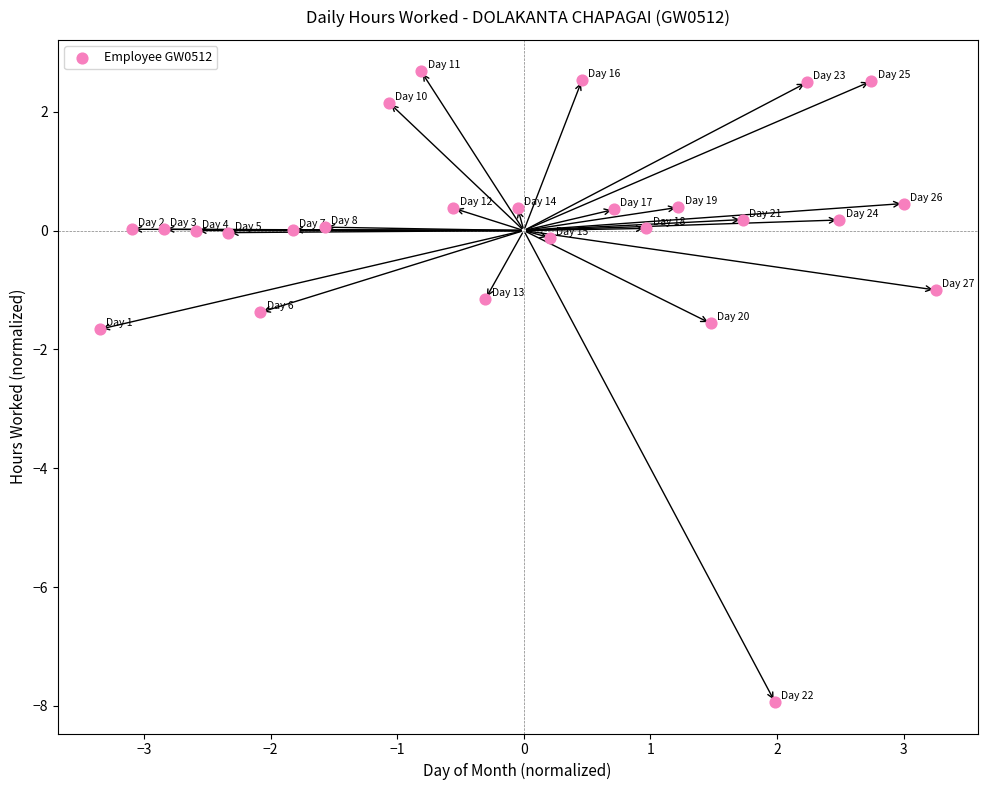

What is the range of X values (max minus min)?

6.6